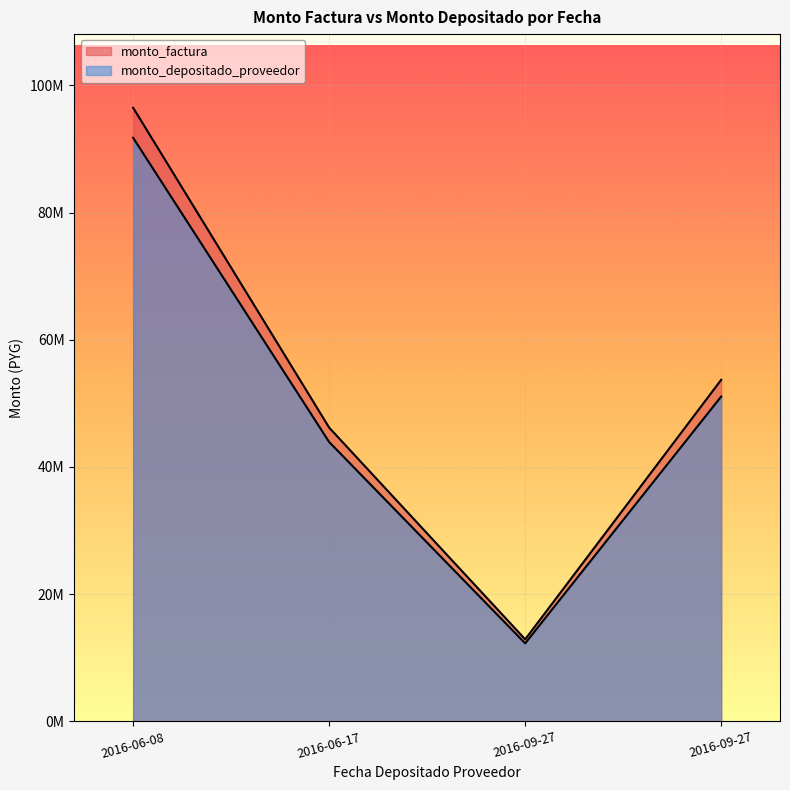

True or false: monto_factura and monto_depositado_proveedor cross at least once.

False